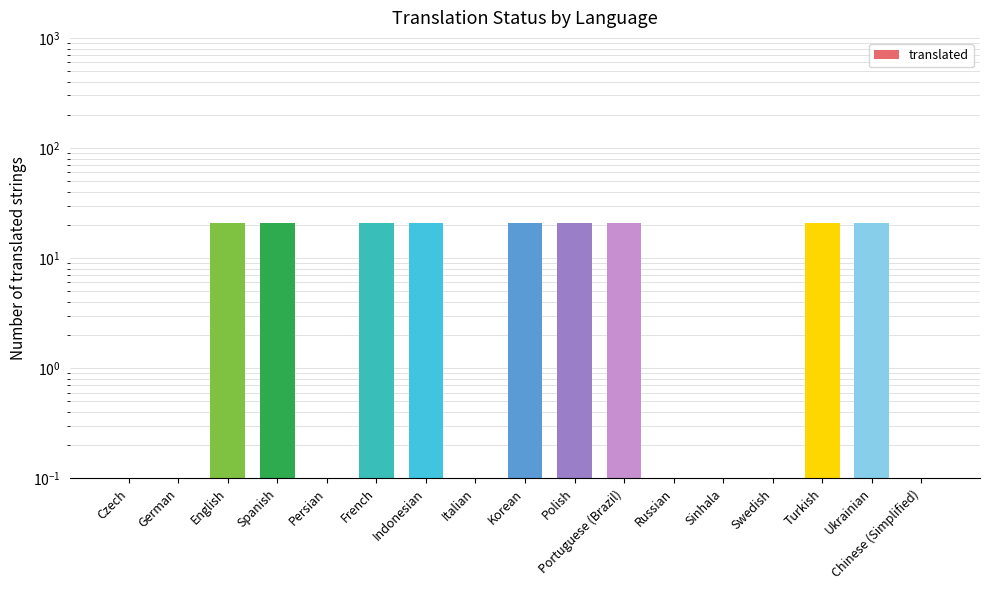

Are the bars horizontal?

No